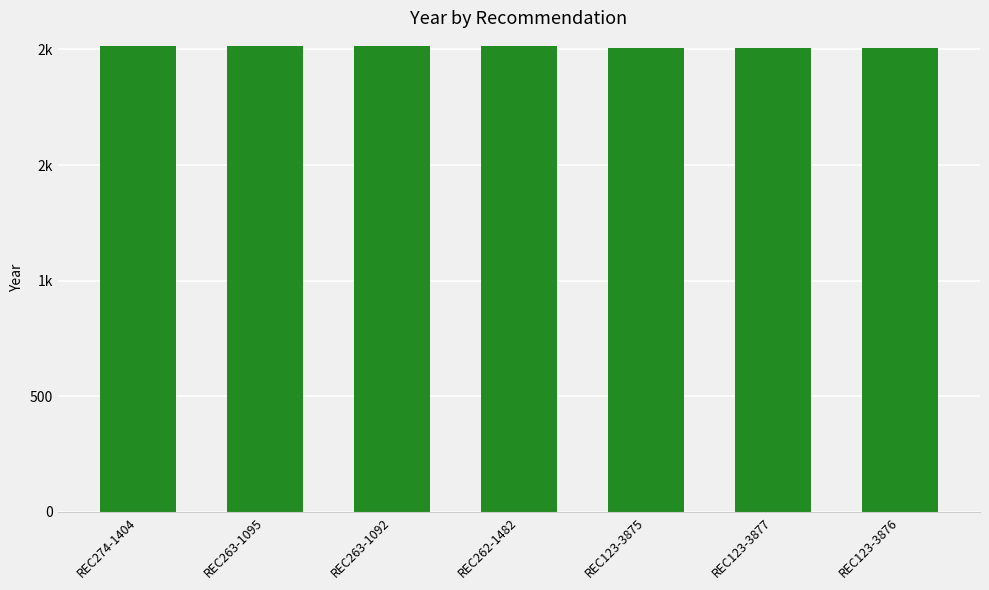

Are the bars horizontal?

No